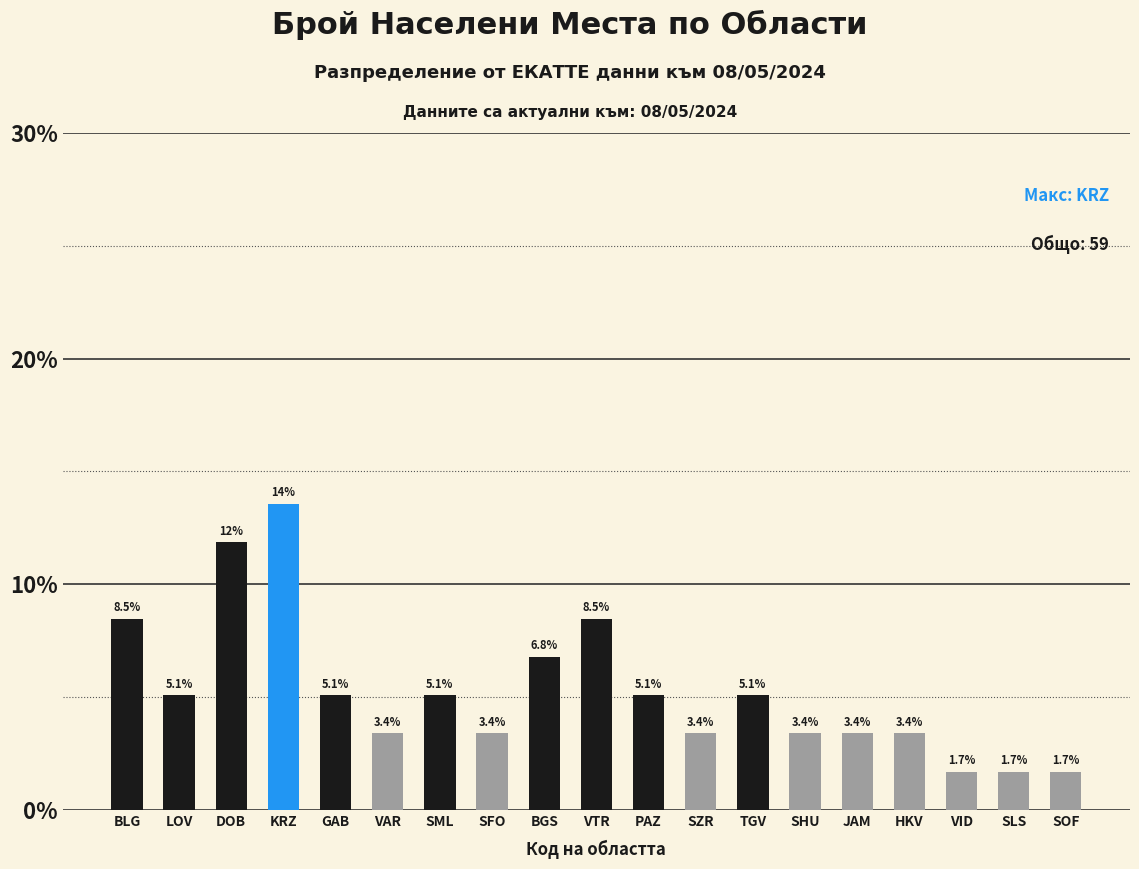

What is the change in value from LOV to SHU?

-1.7